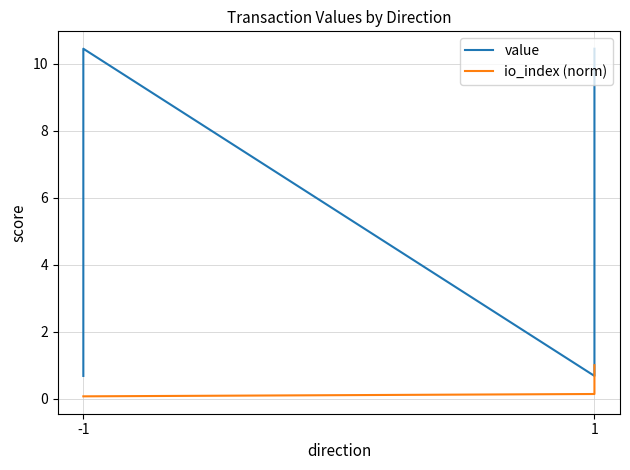

At -1, list the series in order from smallest to largest.

io_index (norm), value